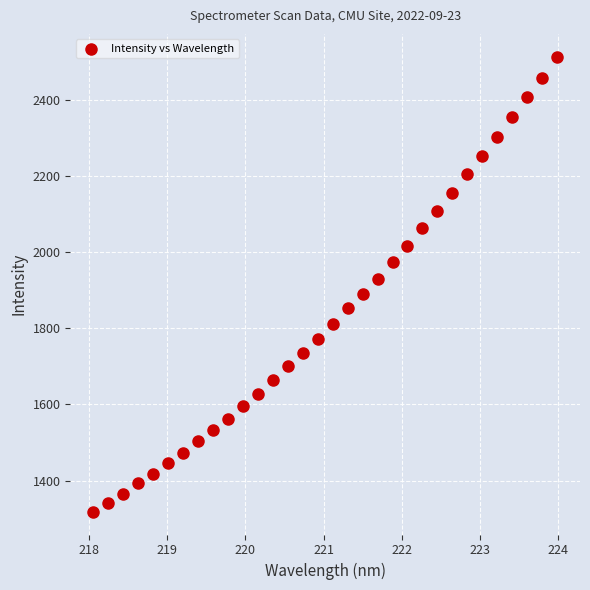

What is the range of Y values (max minus min)?

1196.3